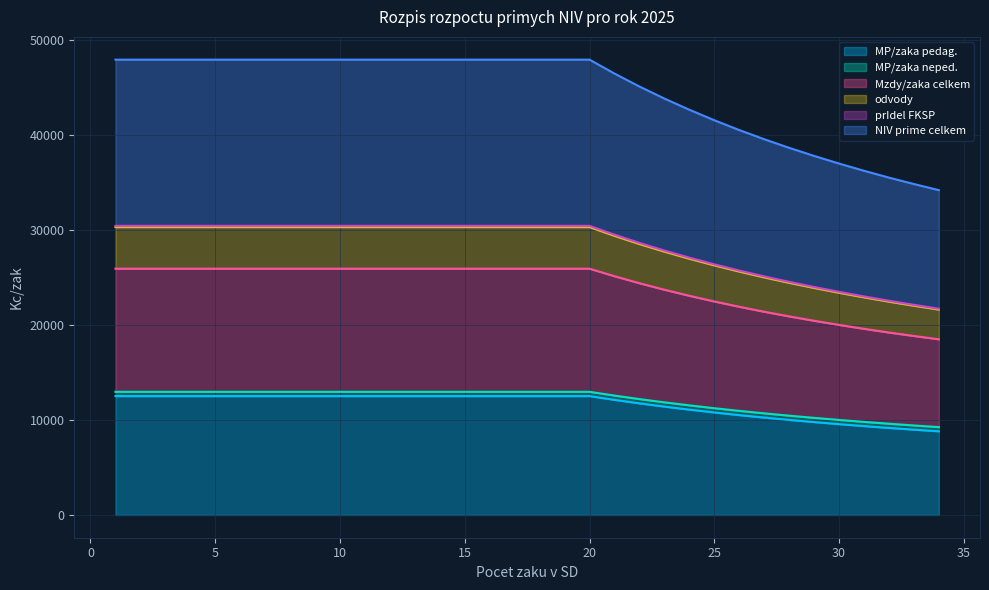

What is the average value of the MP/zaka pedag. series?

11595.9